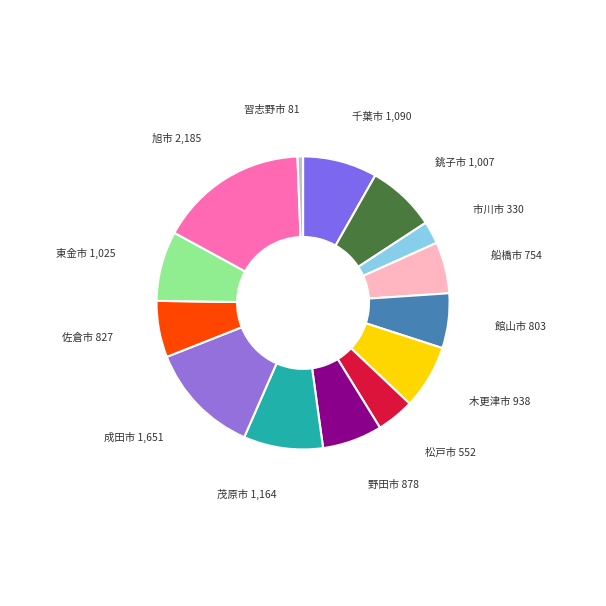

Which has a higher value, 船橋市 754 or 成田市 1,651?

成田市 1,651